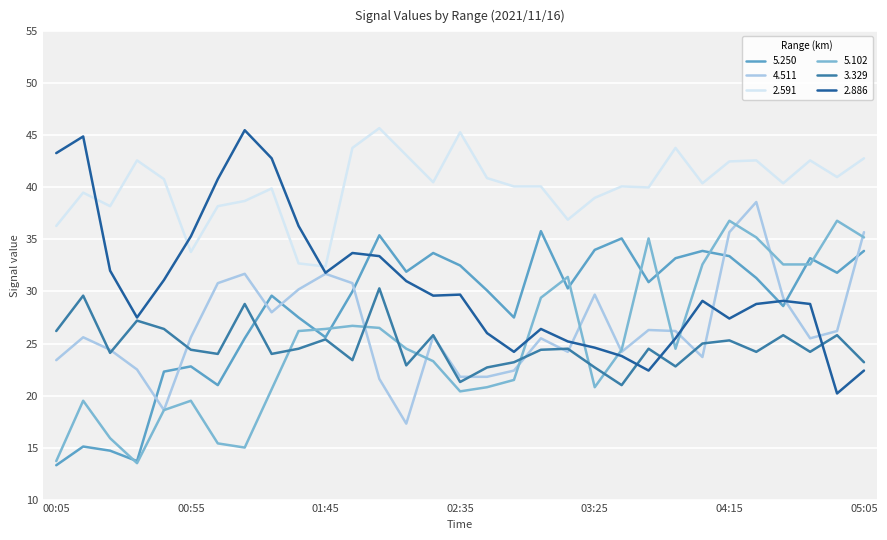

How many interior local peaks does the 5.250 series have?

9